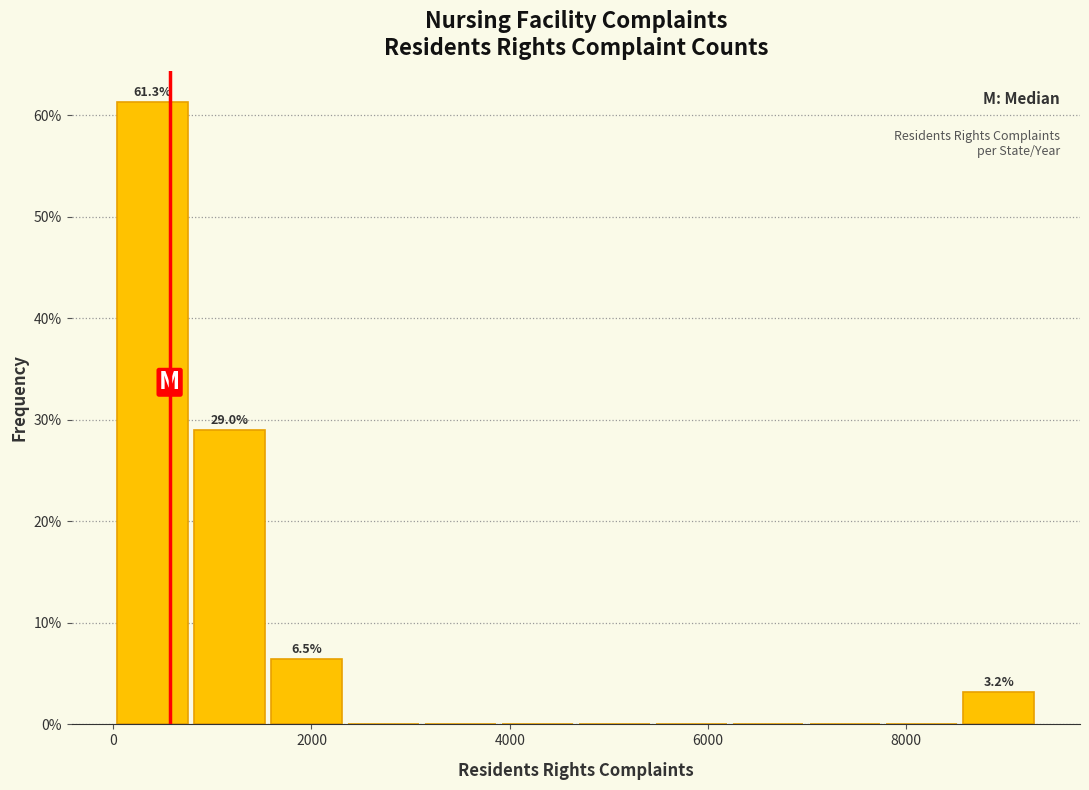

Read against the x-axis, roughly where is the centre of the tallest bar?

400